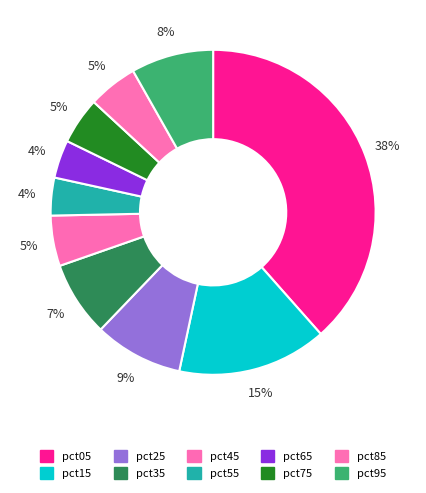

What is the largest slice in the pie chart?

pct05